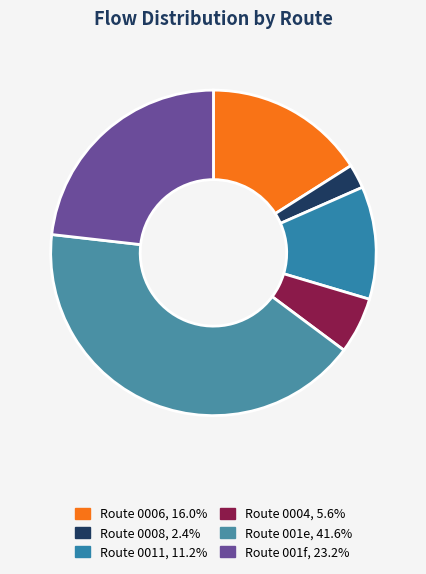

How many slices are in this pie chart?

6